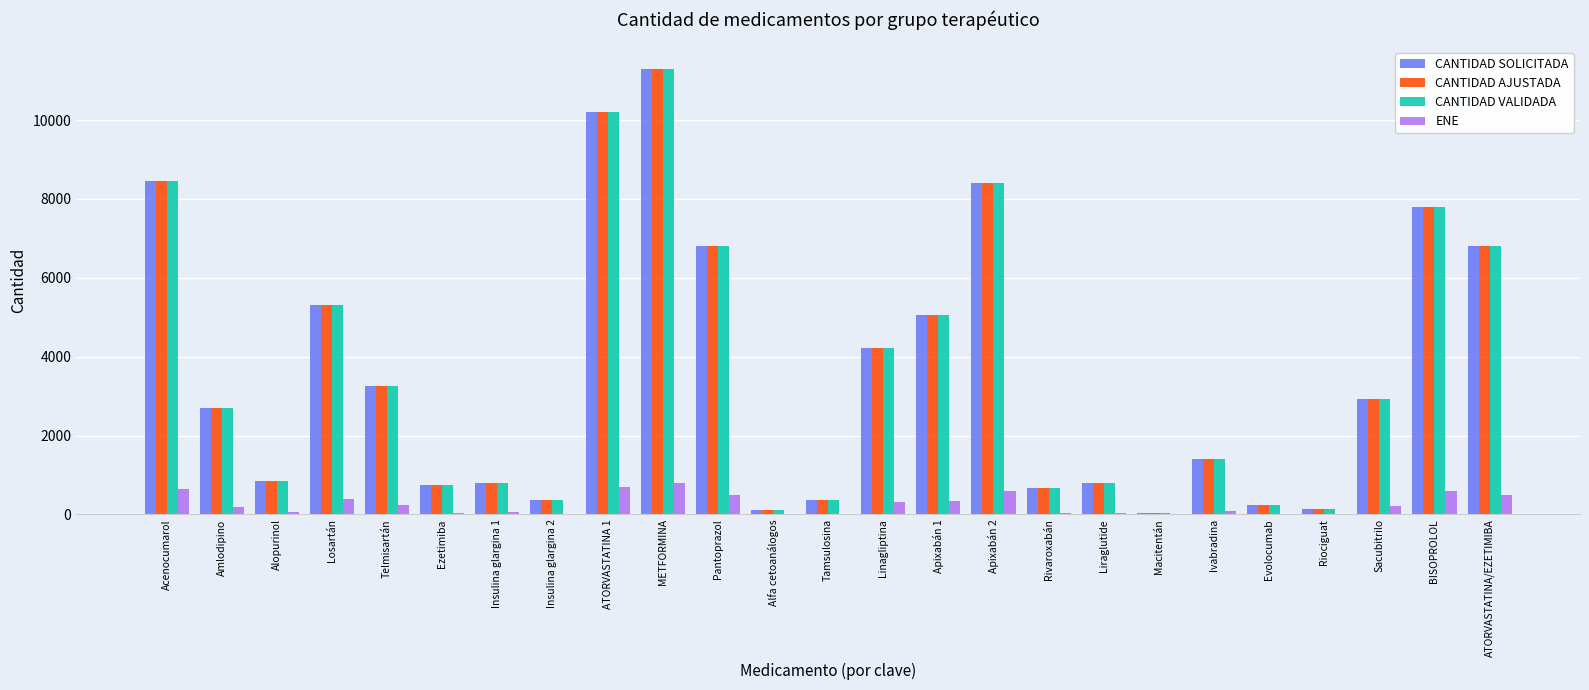

What is the maximum value for ENE?

800